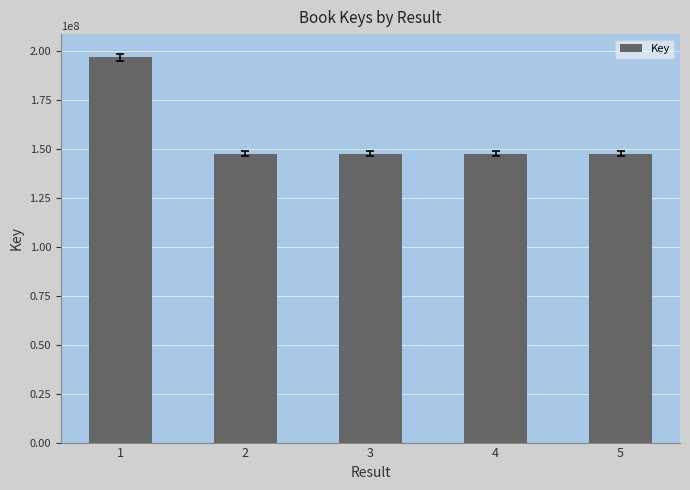

What is the value of the 2nd bar from the left?

147501491